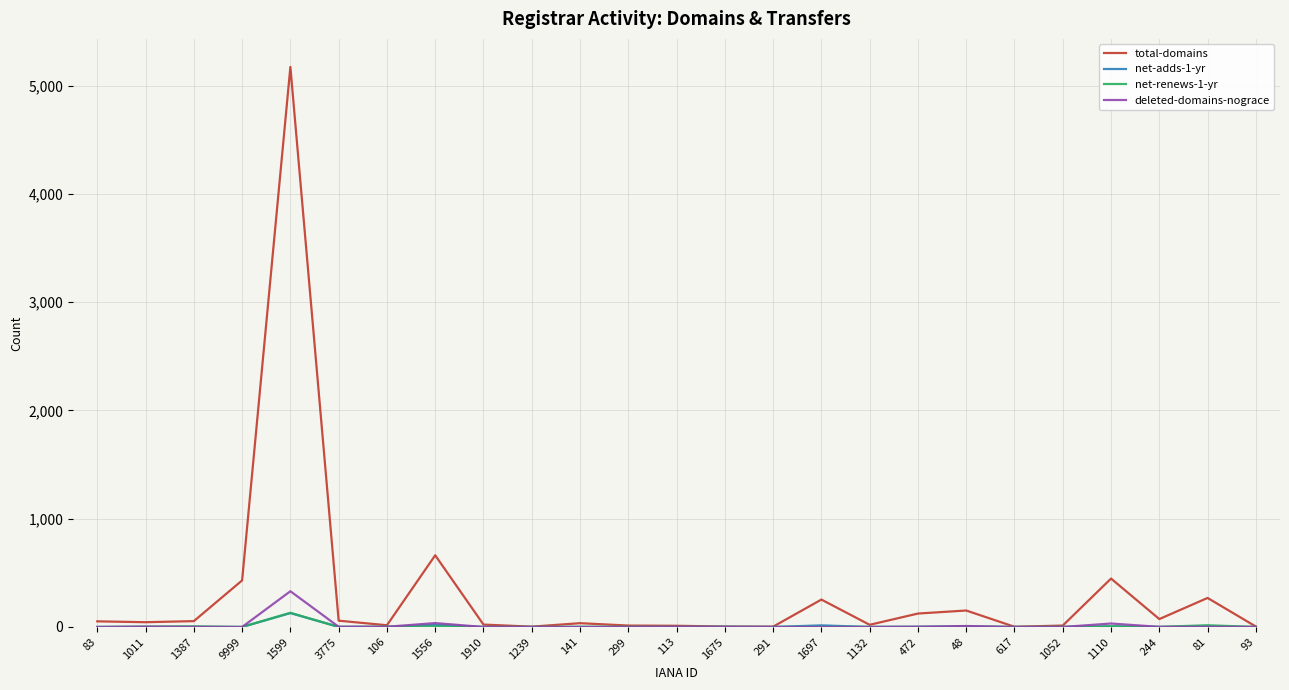

What is the difference between the maximum and minimum values in the net-adds-1-yr series?

128